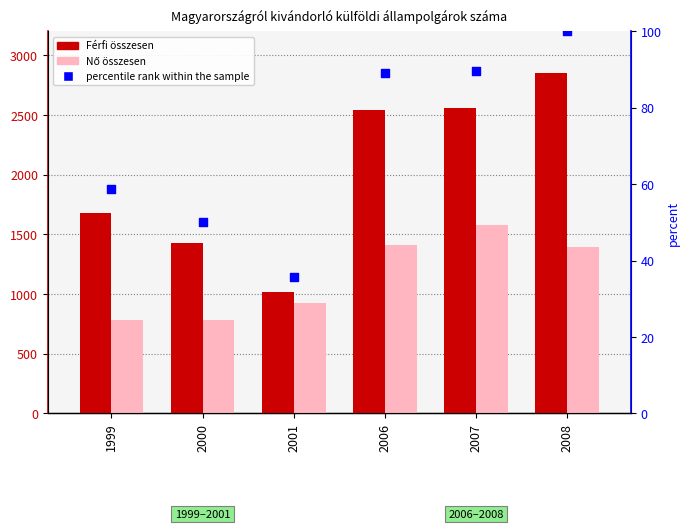

Which series has the largest total across all categories?

Férfi